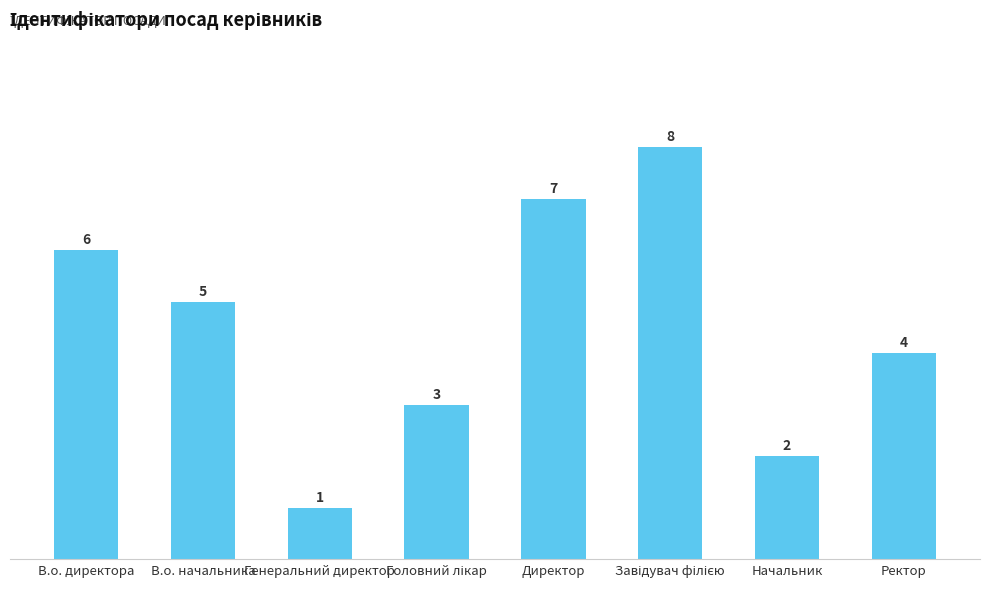

How many bars are there in total?

8